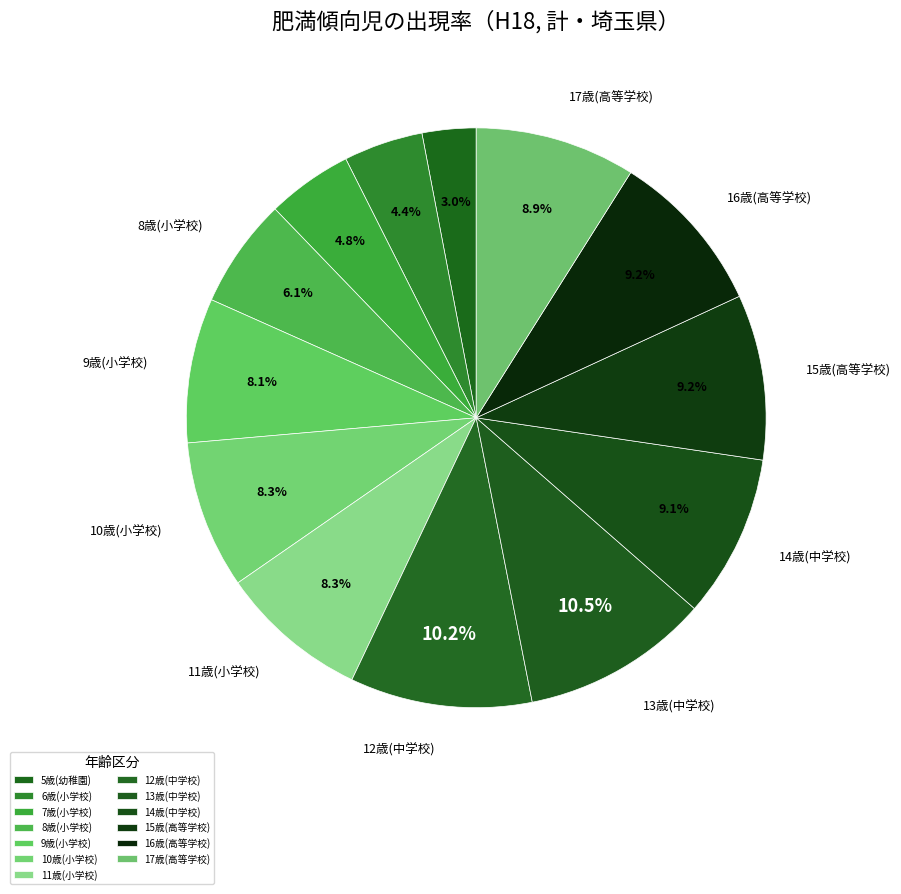

Does 16歳(高等学校) account for over 50% of the chart?

No